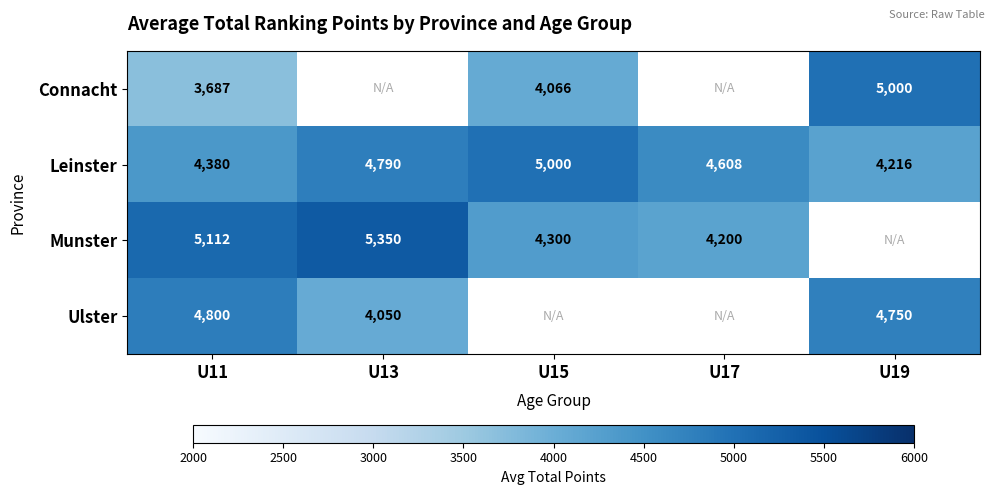

What is the maximum value for Leinster?

5000.0